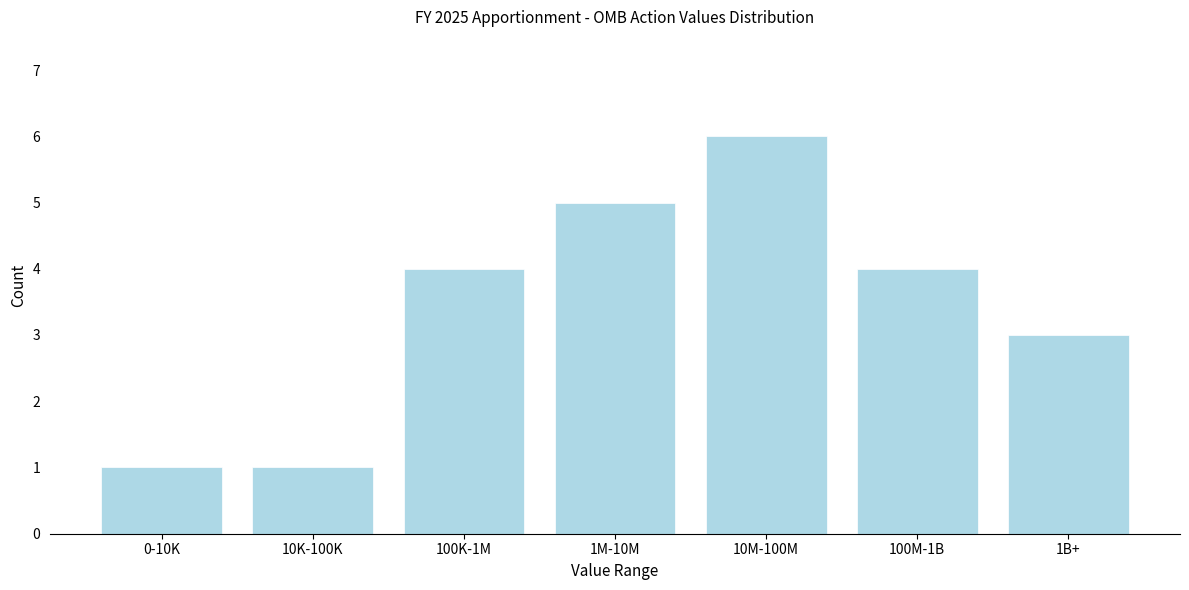

Reading left to right, transcribe all the data shown in this chart.

1	1	4	5	6	4	3